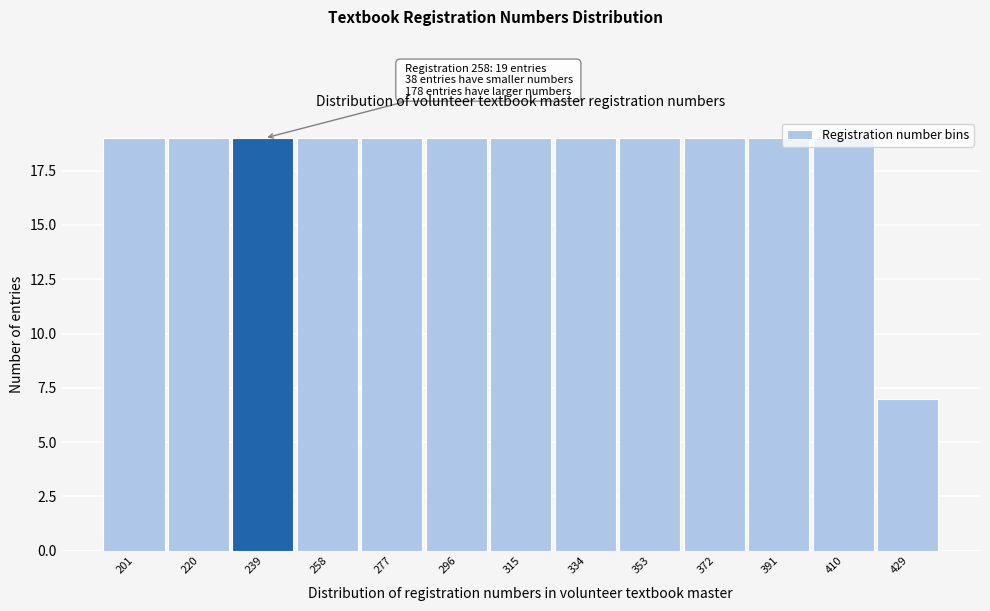

What is the sum of all values?

235